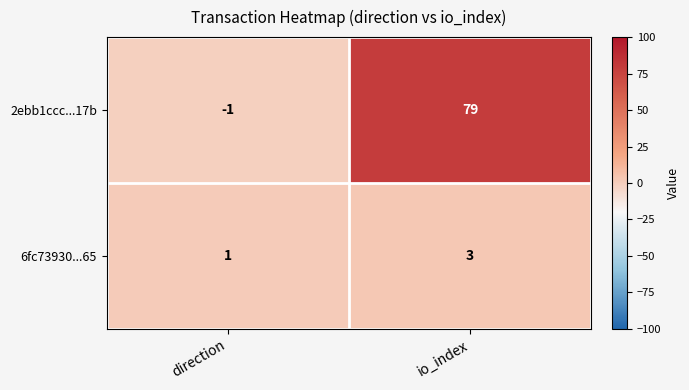

Which series changed the most between direction and io_index?

2ebb1ccc...17b